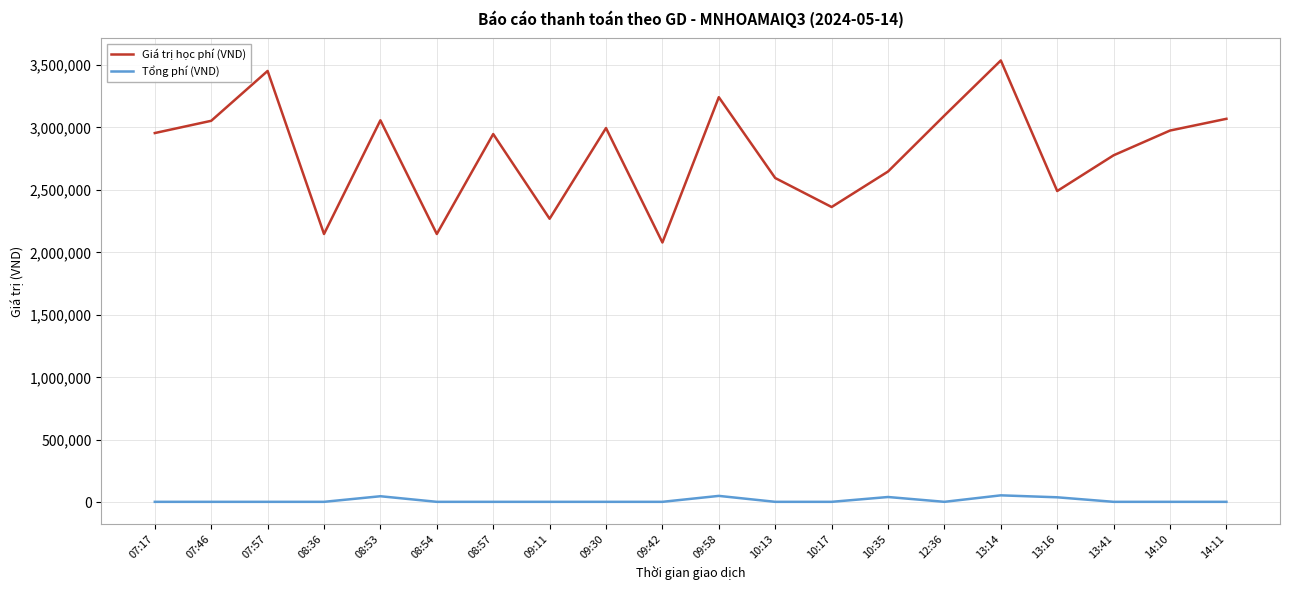

True or false: Giá trị học phí (VND) and Tổng phí (VND) cross at least once.

False